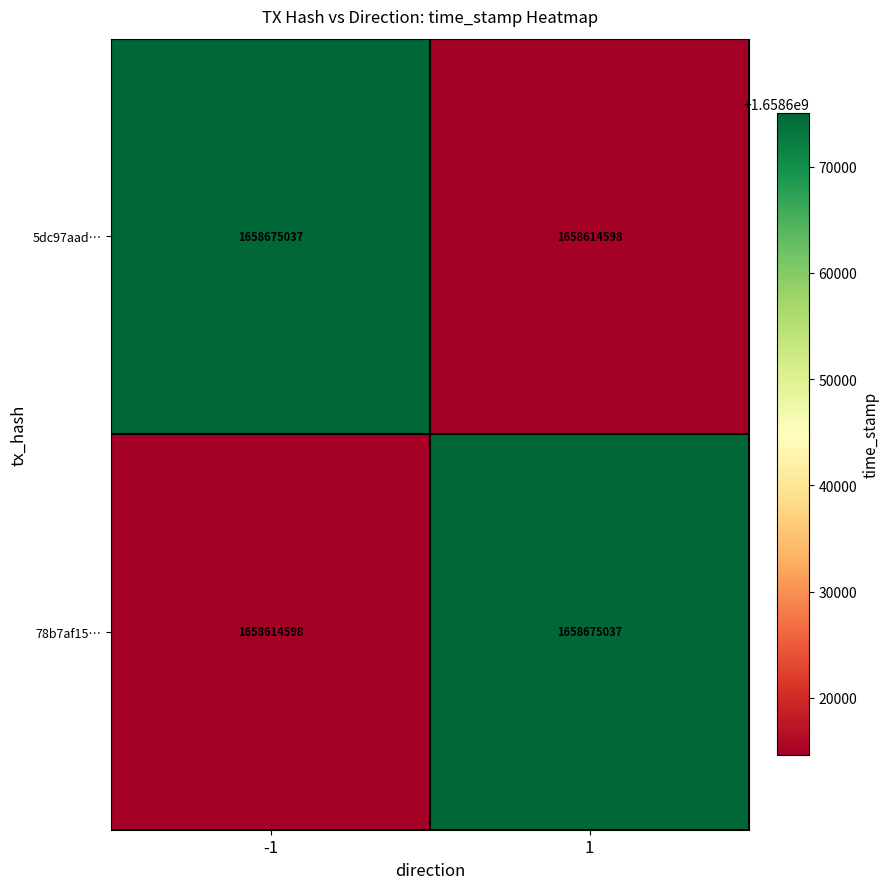

Reading left to right, extract all data points from this chart.

5dc97aad…: 1658675037	1658614598
78b7af15…: 1658614598	1658675037